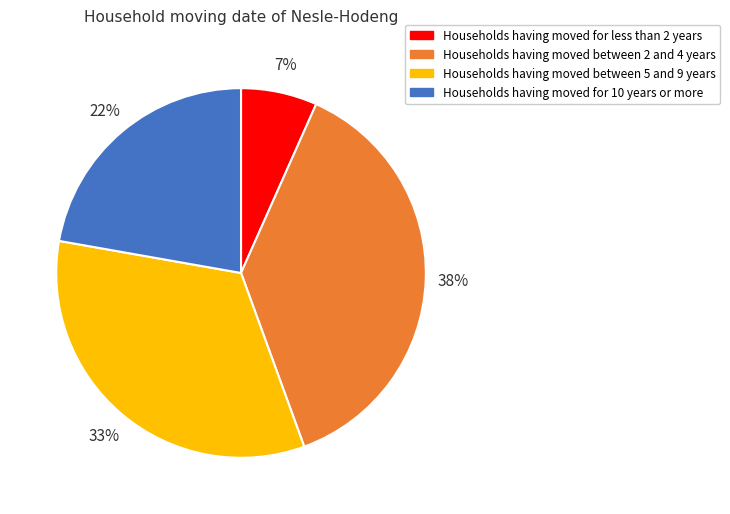

To the nearest percent, what is the average slice percentage?

25%